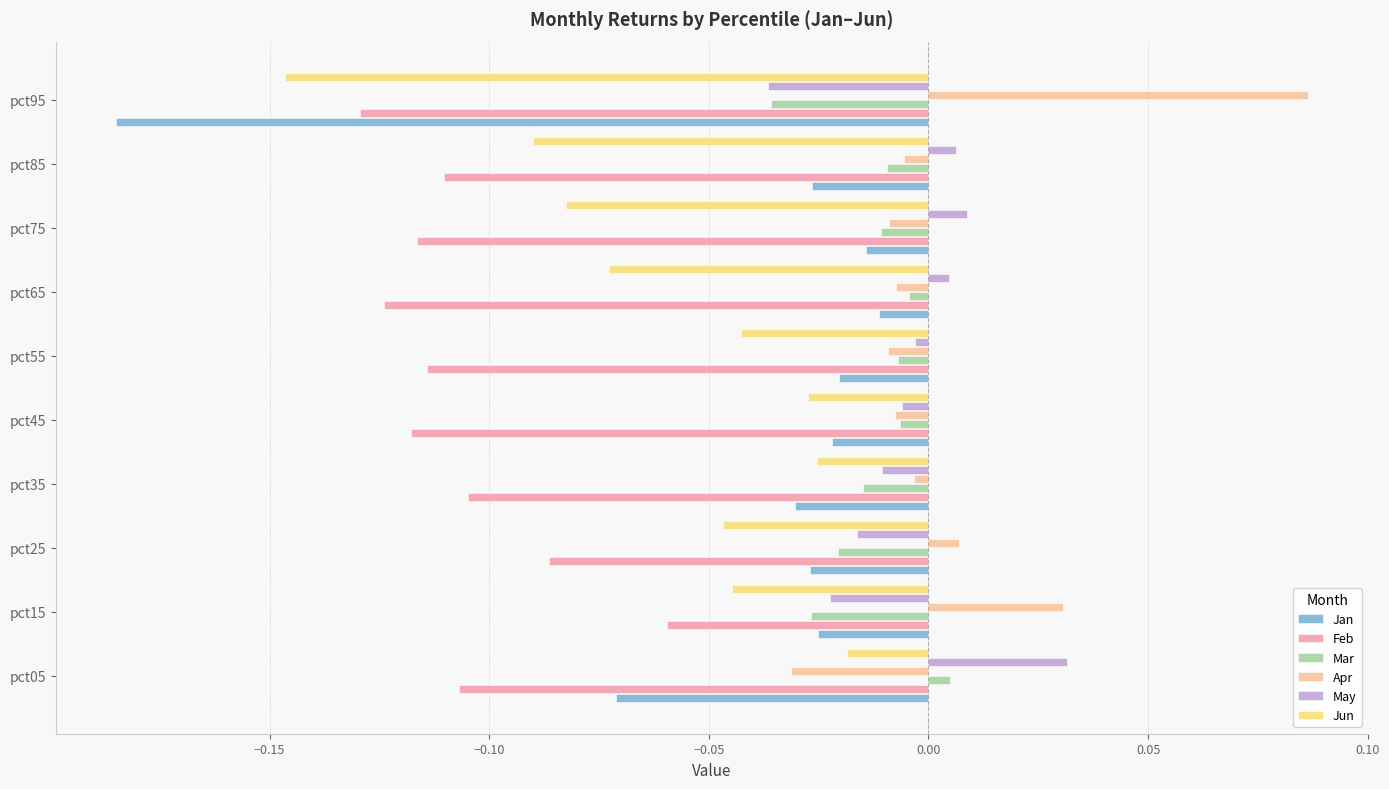

At how many categories does at least one series exceed 0?

7